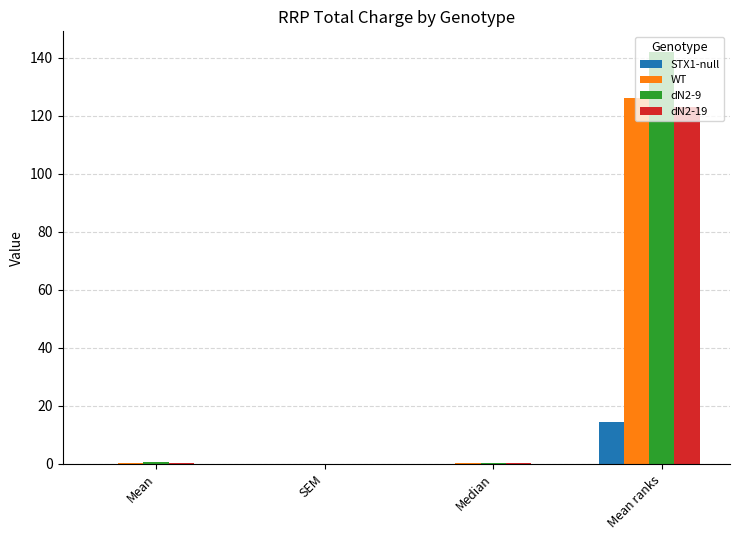

What is the maximum value shown in the chart?

142.0